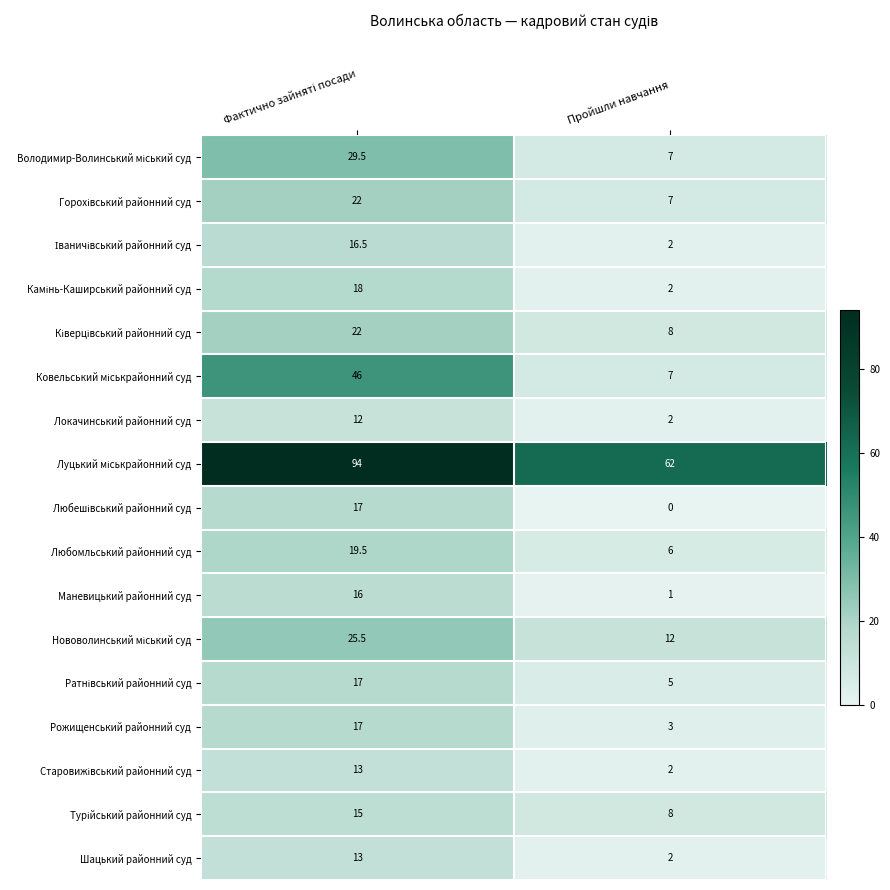

At which label is Шацький районний суд closest to 7?

Пройшли навчання